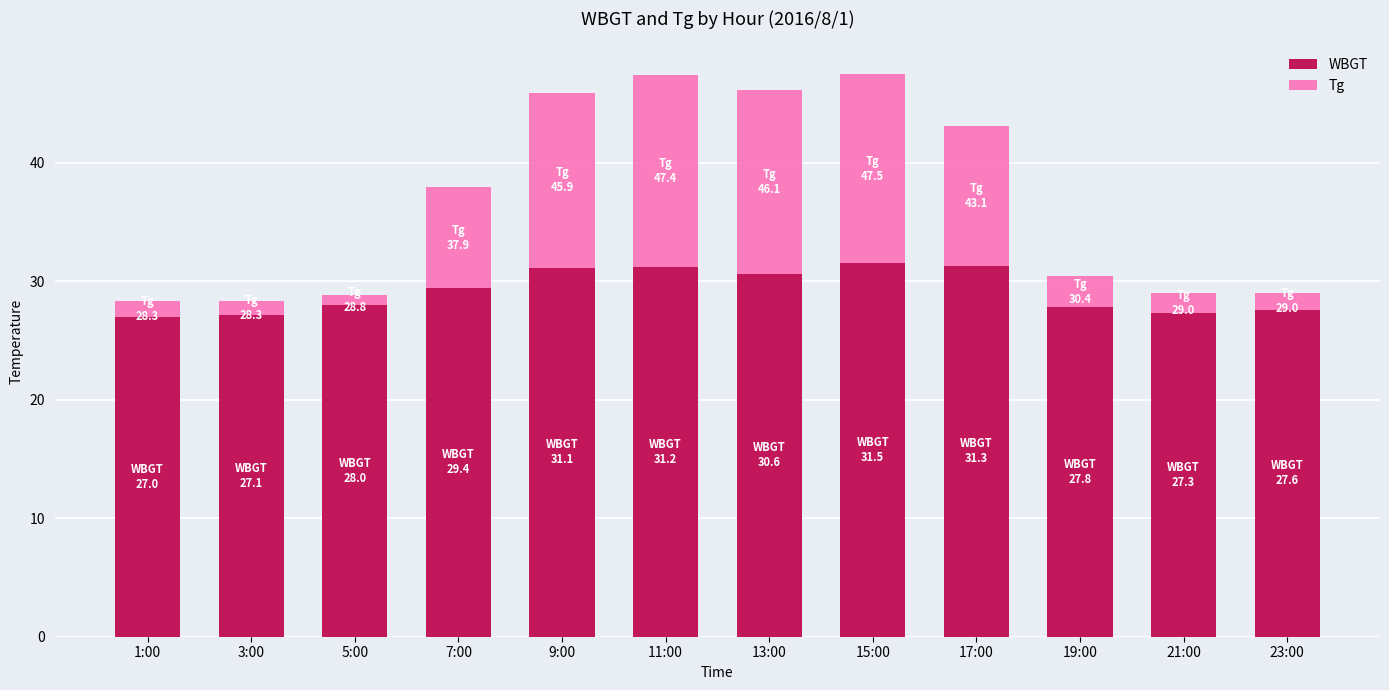

Are the bars horizontal?

No